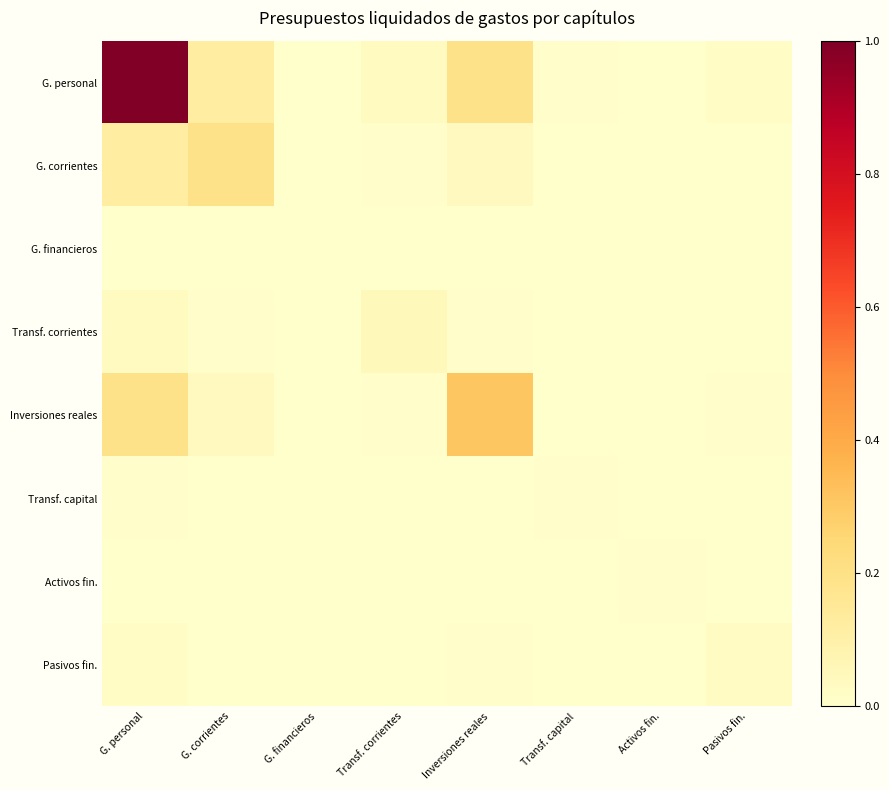

At how many categories does at least one series exceed 0?

8